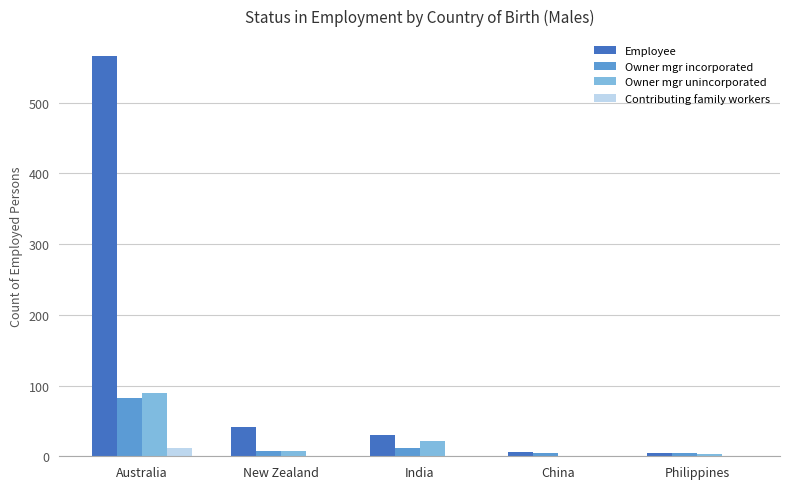

What is the total value across all series at Philippines?

12